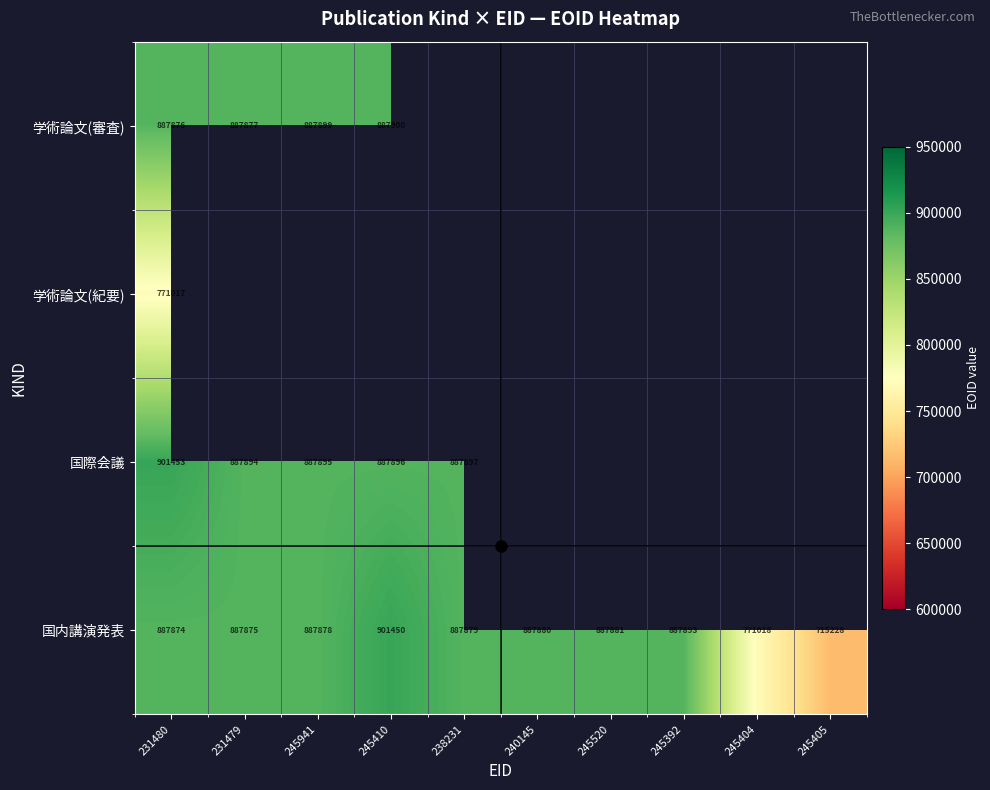

What is the spread (max minus min) of values at 231480?

130436